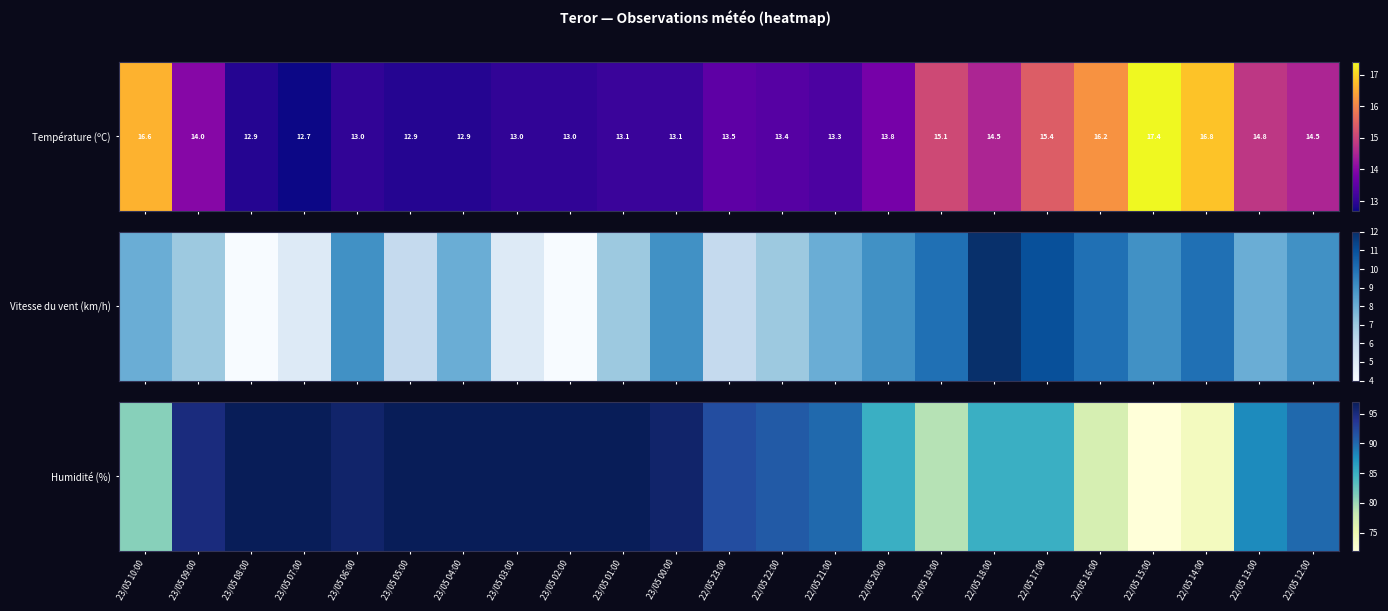

List the labels in order of value, smallest first.

22/05 15:00, 22/05 14:00, 22/05 16:00, 22/05 19:00, 23/05 10:00, 22/05 20:00, 22/05 18:00, 22/05 17:00, 22/05 13:00, 22/05 21:00, 22/05 12:00, 22/05 22:00, 22/05 23:00, 23/05 09:00, 23/05 06:00, 23/05 00:00, 23/05 08:00, 23/05 07:00, 23/05 05:00, 23/05 04:00, 23/05 03:00, 23/05 02:00, 23/05 01:00